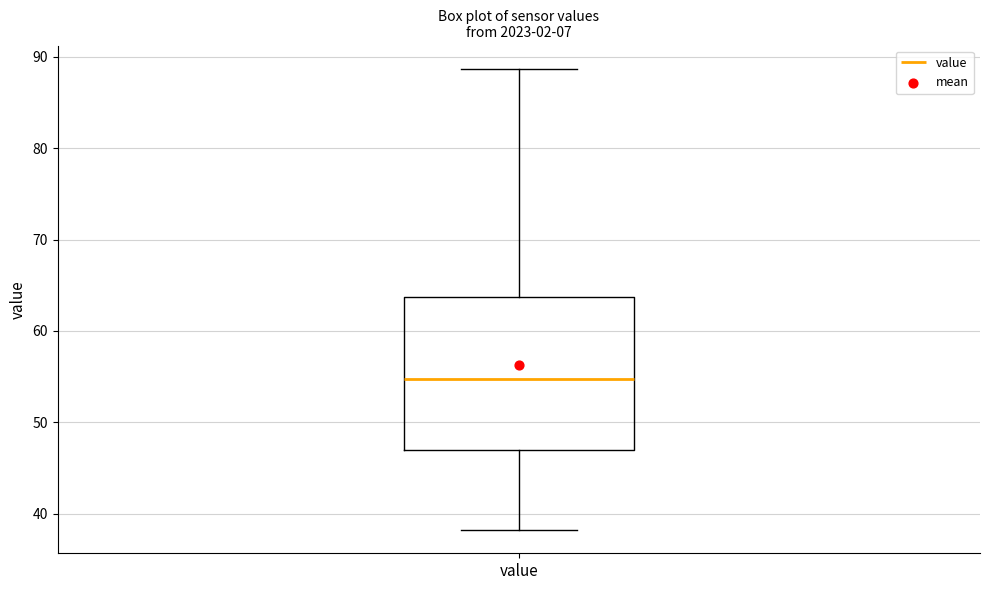

Read this box plot against the y-axis: the position of the median line, the range covered by the box, and the ends of both whiskers. The values are not printed on the chart, so give them approximately, as read against the axis.

median 55, box 47 to 64, whiskers 38 to 89